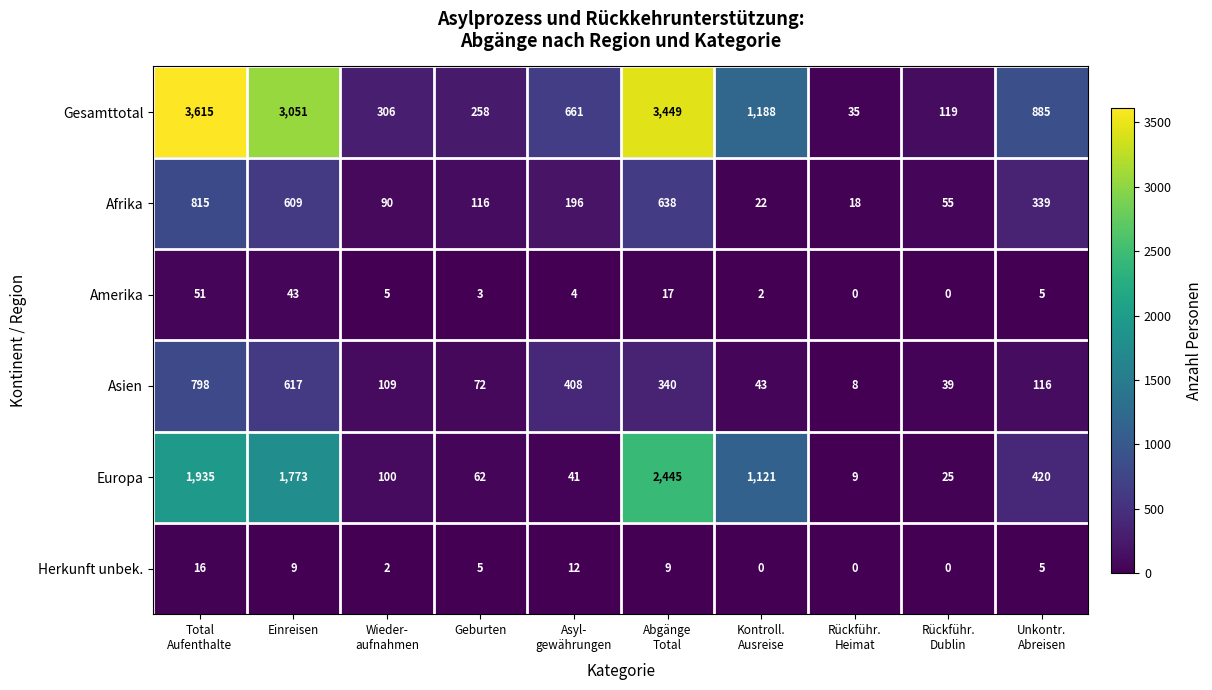

What is the spread (max minus min) of values at Asyl-
gewährungen?

657